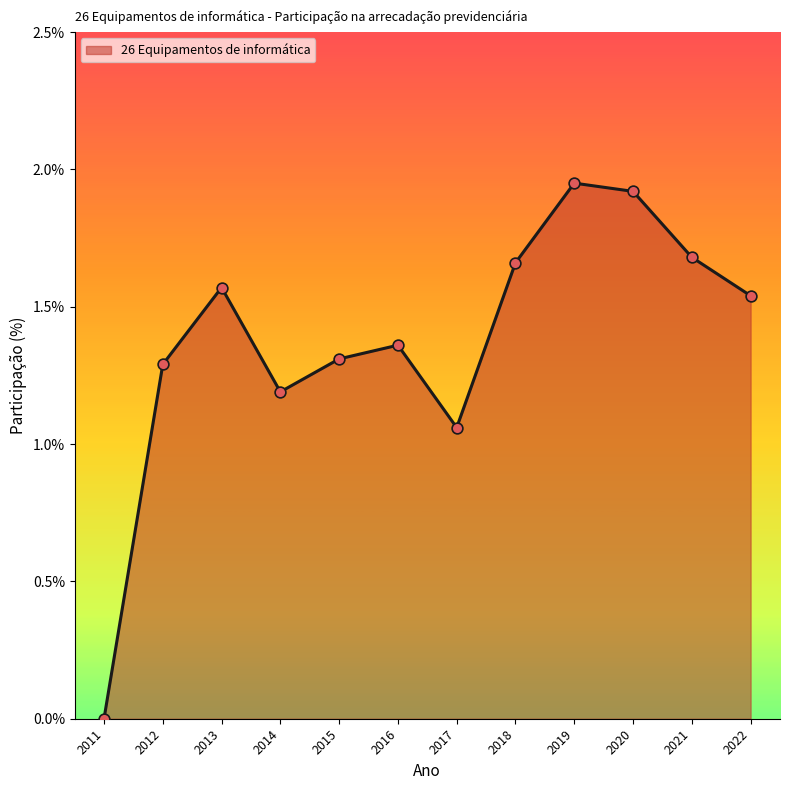

What is the ratio of the value at 2013 to the value at 2019?

0.8